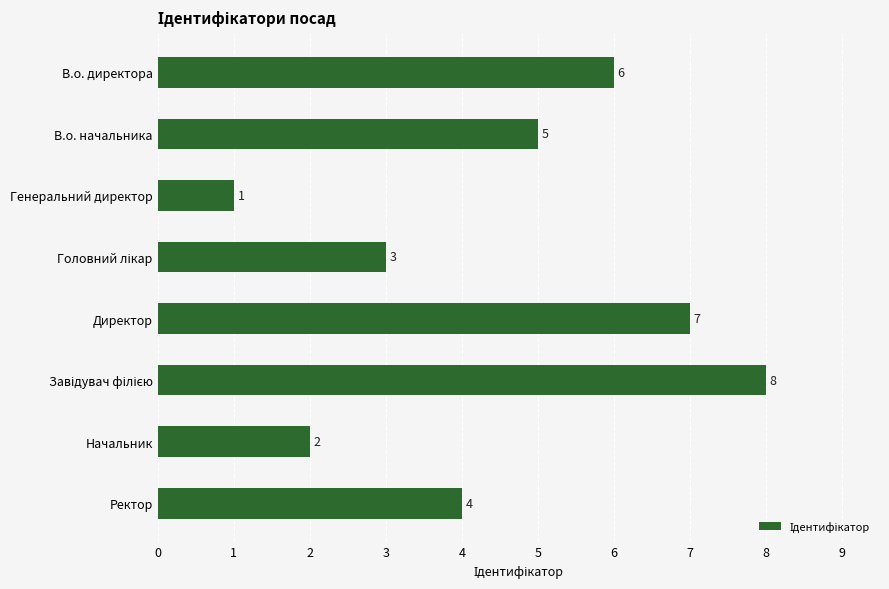

What is the greatest value displayed?

8